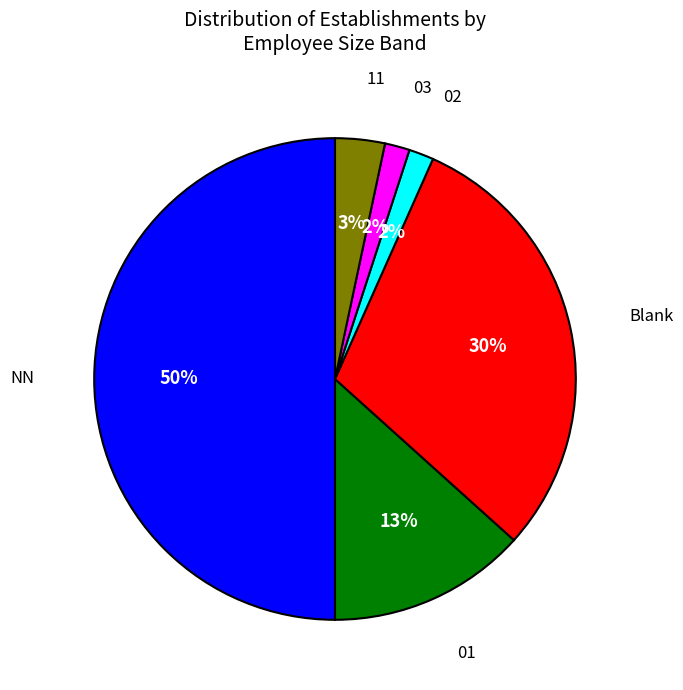

What is the ratio of the value at 02 to the value at 03?

1.0